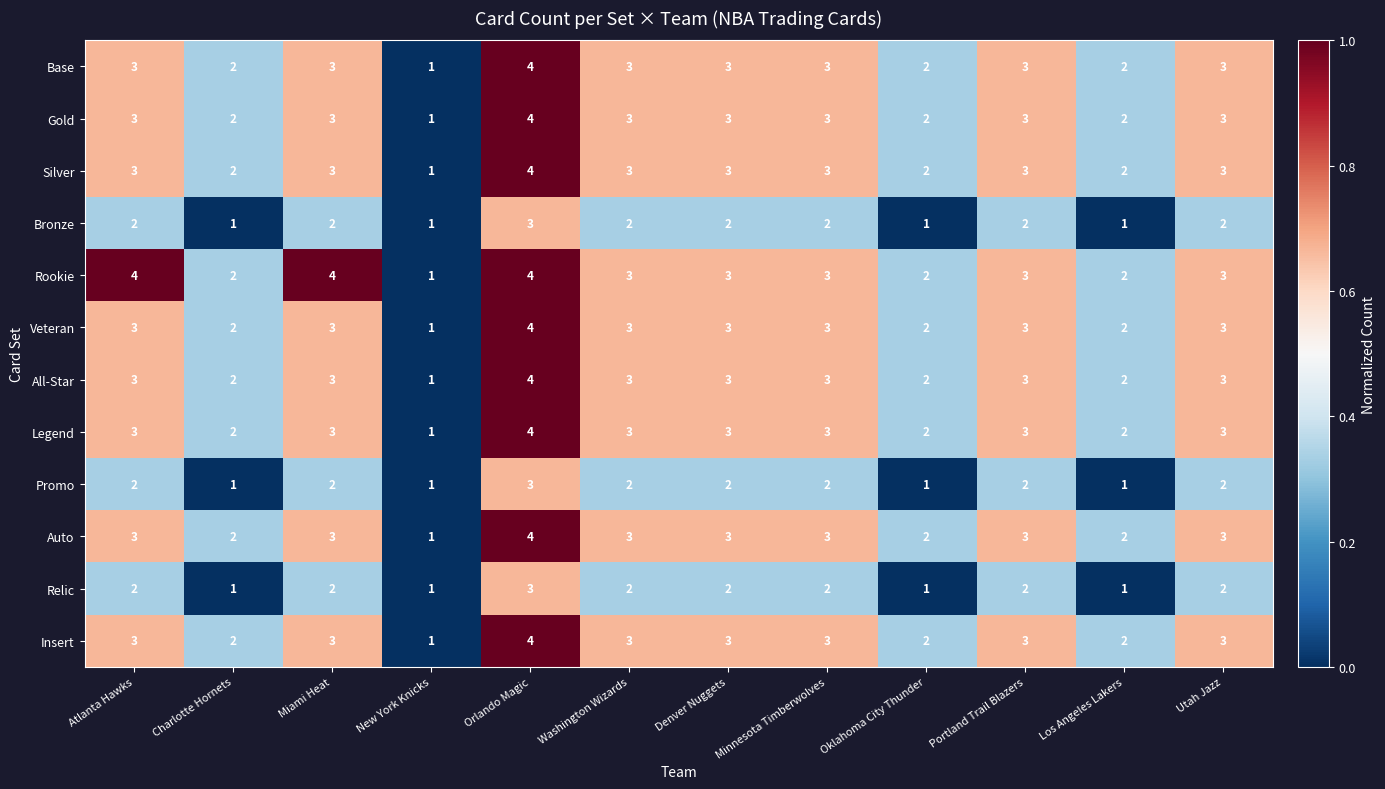

The value of Insert at New York Knicks is 1. True or false?

True